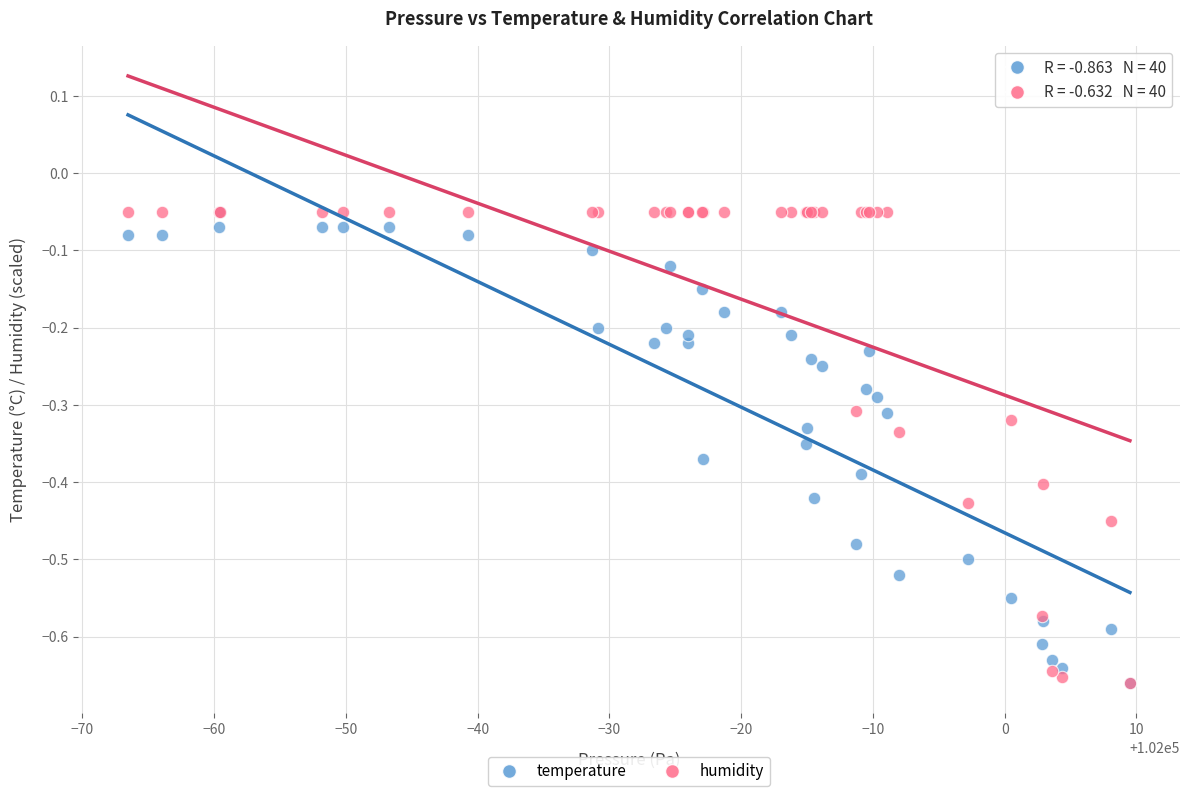

What are all the series names shown in the legend?

temperature, humidity